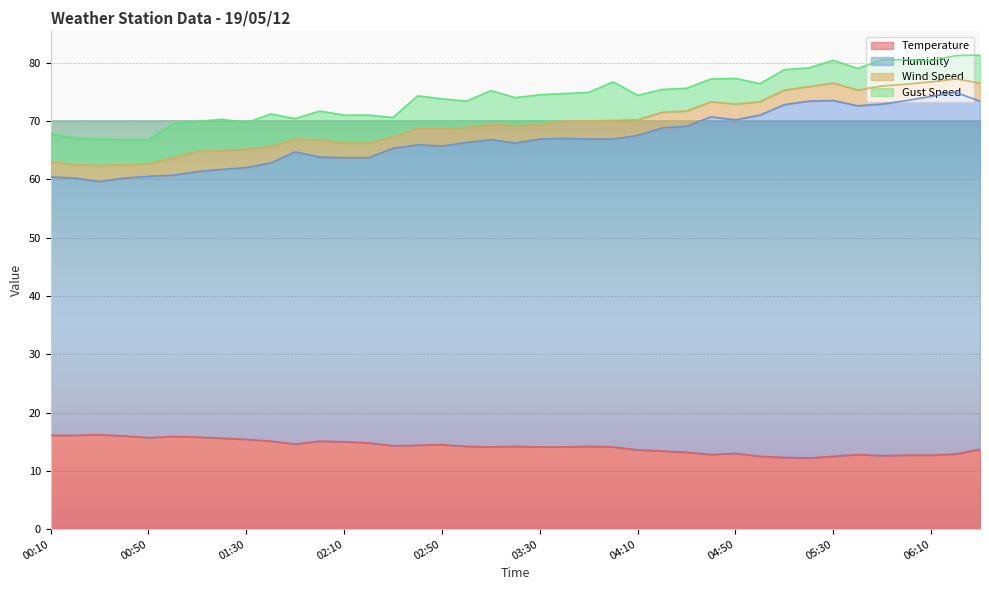

How many data points in Humidity are less than 66?

17